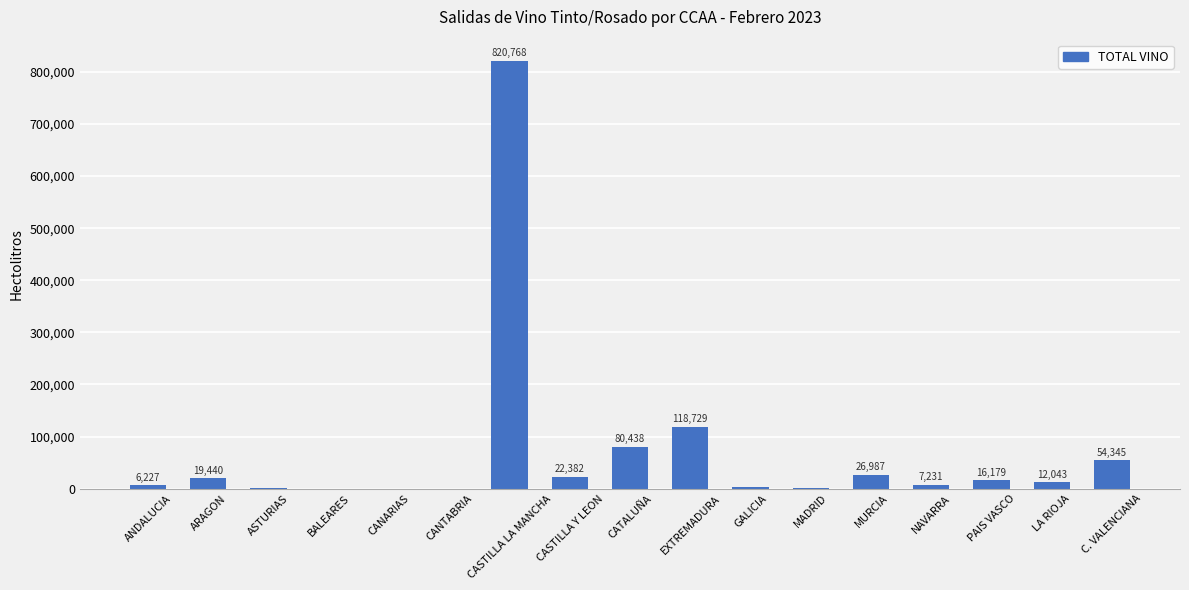

At which category does the chart reach its peak across all series?

CASTILLA LA MANCHA